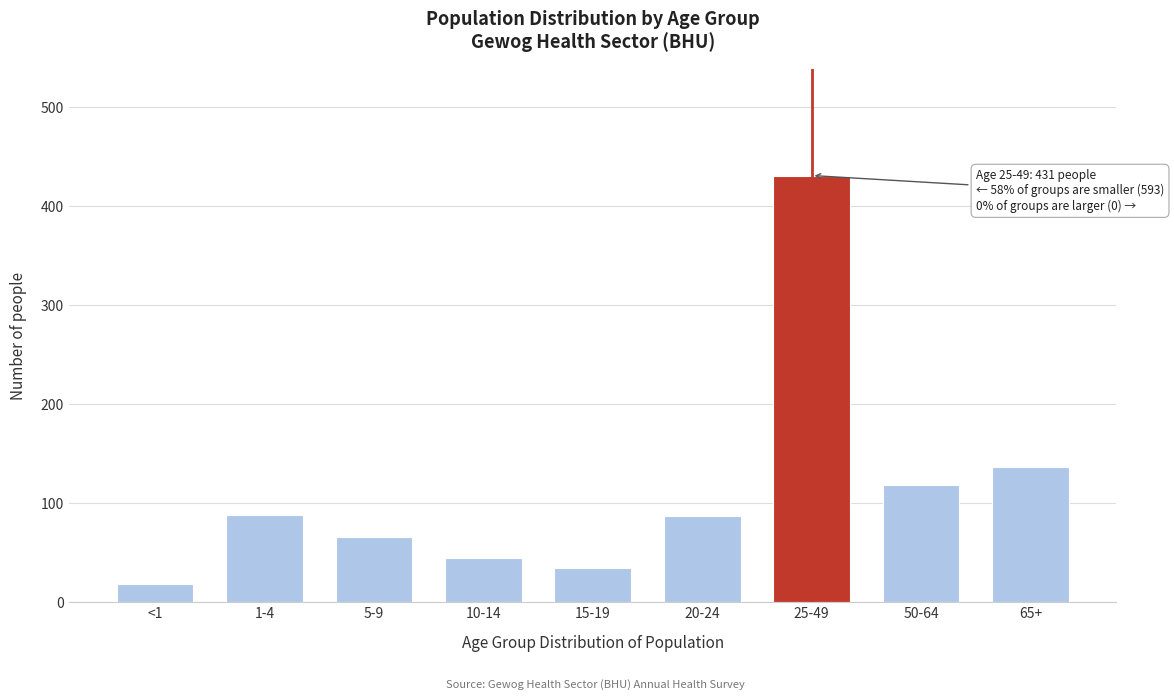

The value at 65+ is 137. True or false?

True